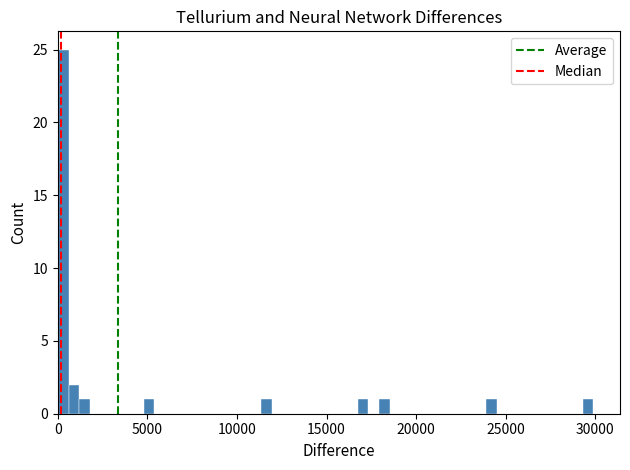

Read against the x-axis, roughly where is the centre of the tallest bar?

500